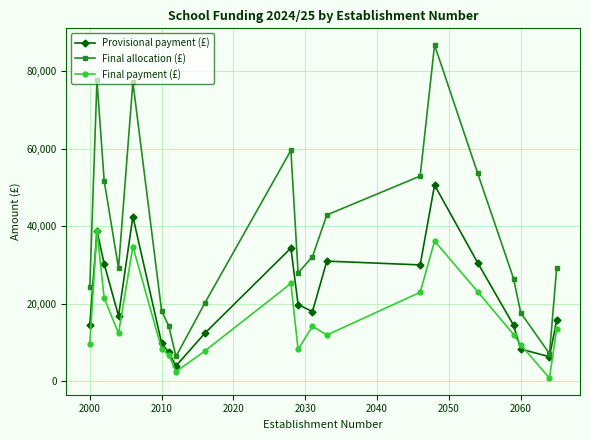

True or false: Provisional payment (£) and Final allocation (£) cross at least once.

False